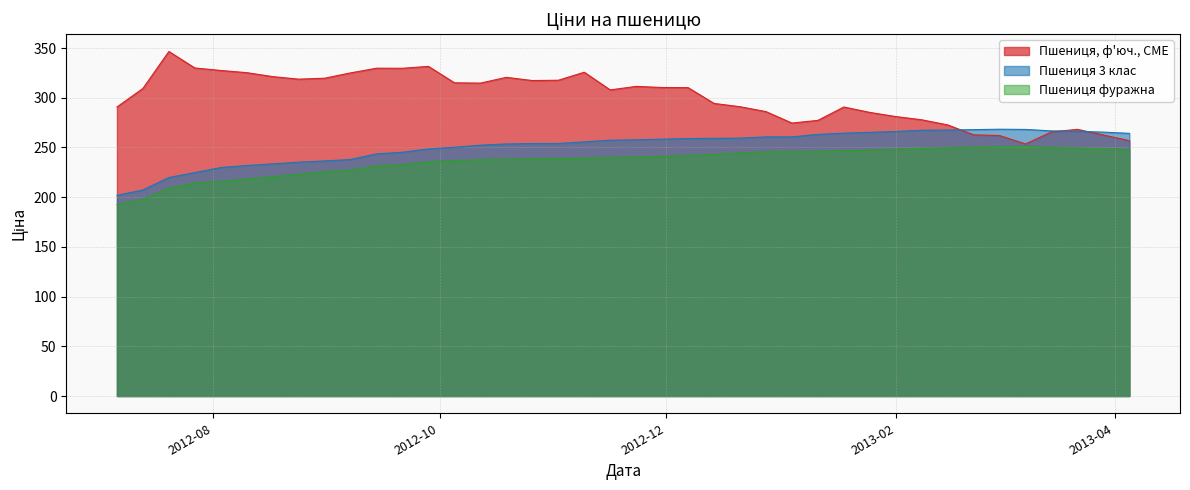

Which series has the largest total across all categories?

Пшениця, ф'юч., CME